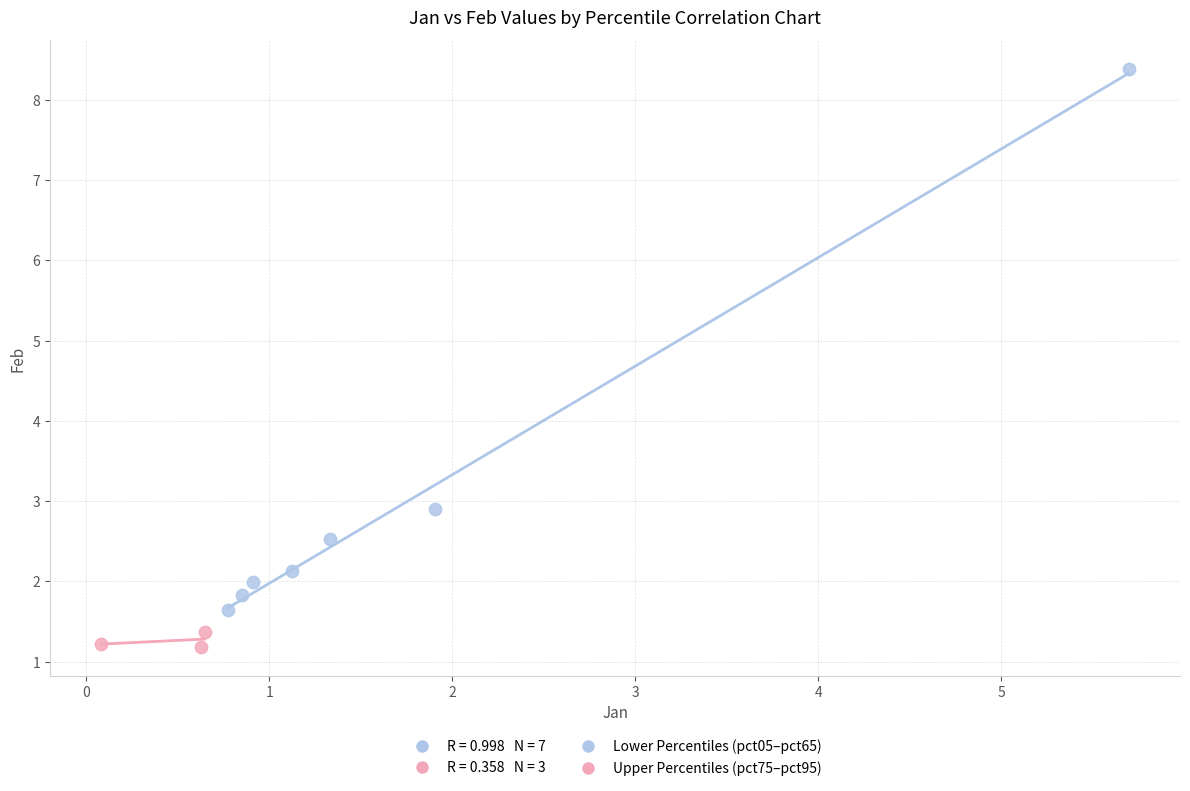

Which series reaches the maximum Y coordinate?

Lower Percentiles (pct05–pct65)